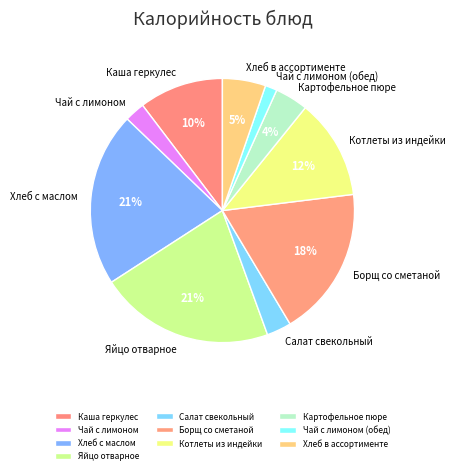

To the nearest percent, what is the difference between the Чай с лимоном (обед) and Каша геркулес slice percentages?

9%